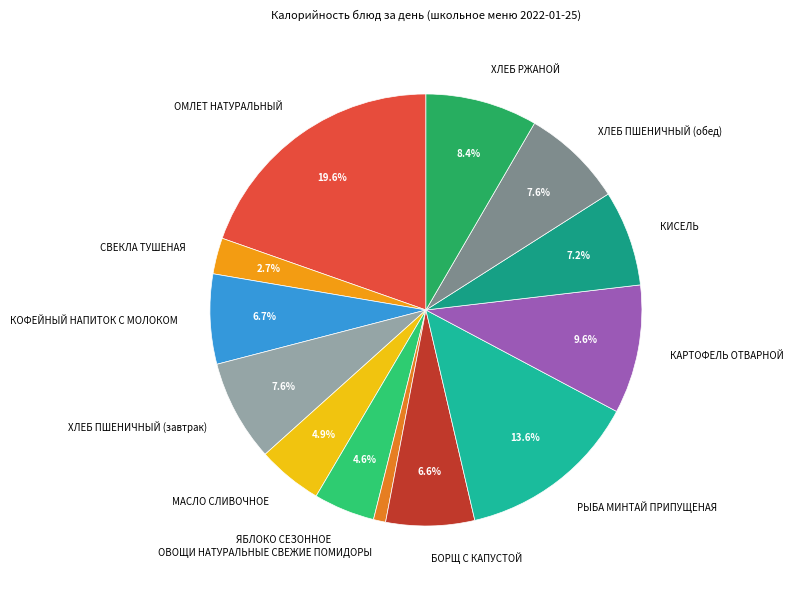

How many segments does this pie chart have?

13